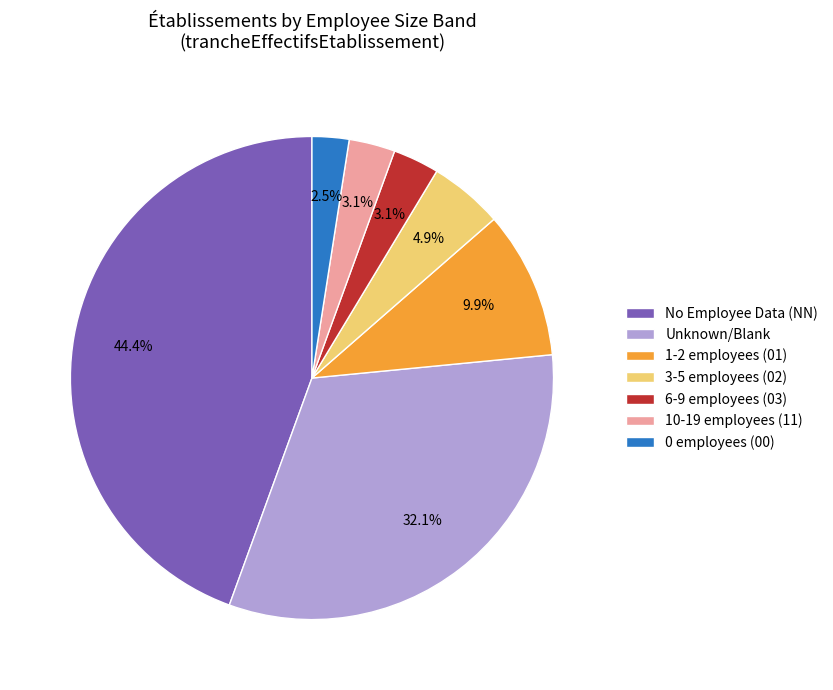

Does any single category account for the majority?

No